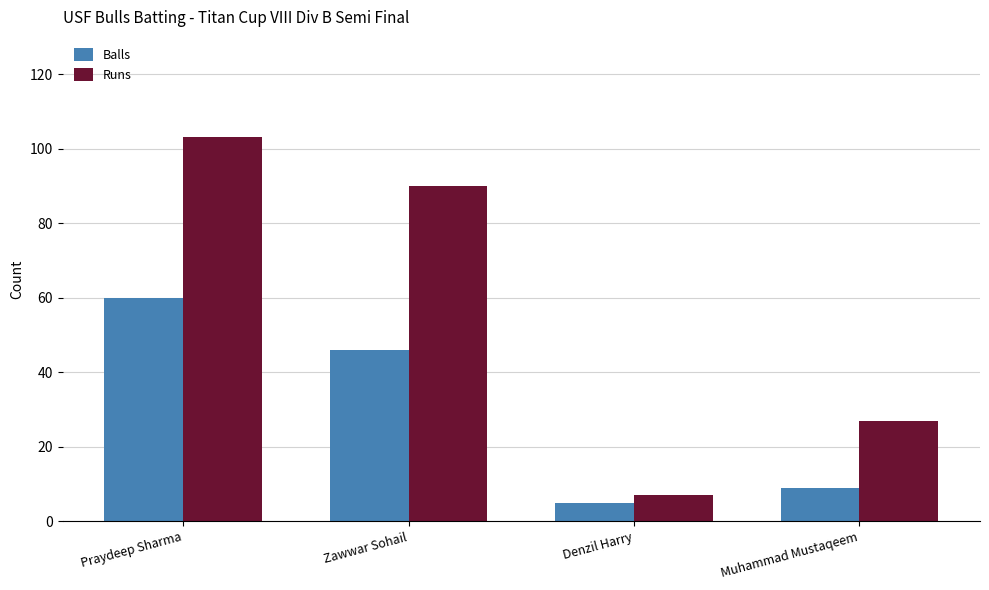

How many categories are shown in the chart?

4